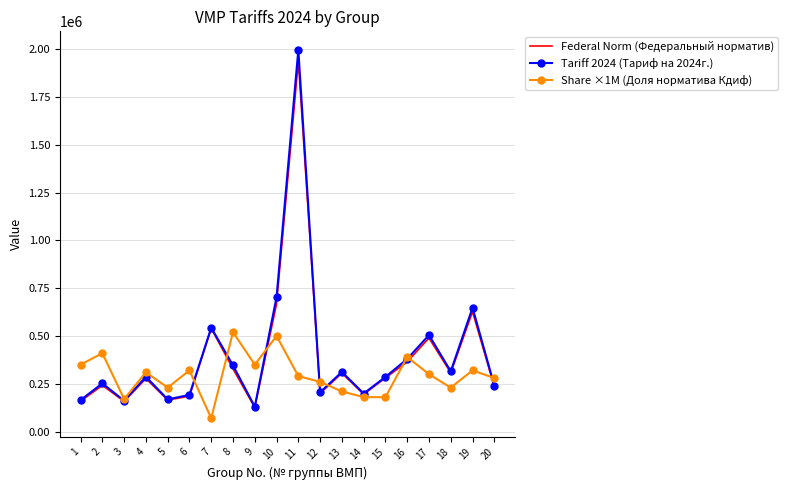

At which category does the chart reach its peak across all series?

11